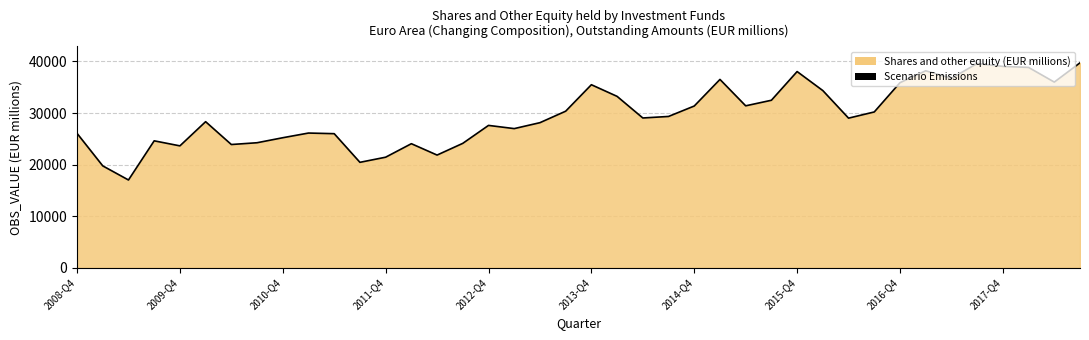

What is the change in value from 31 to 39?

+9525.2